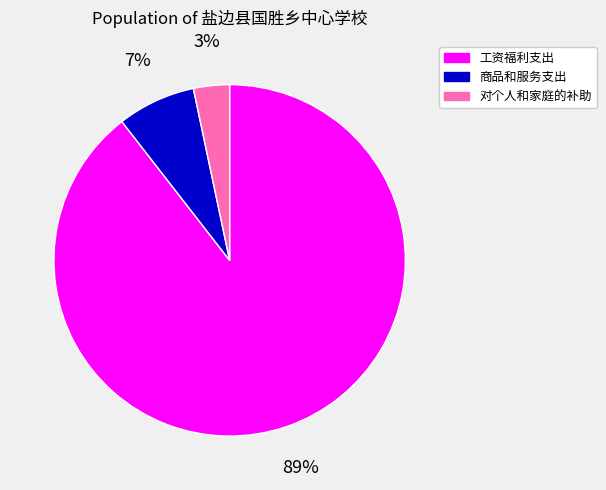

Rank the categories by value from highest to lowest.

工资福利支出, 商品和服务支出, 对个人和家庭的补助